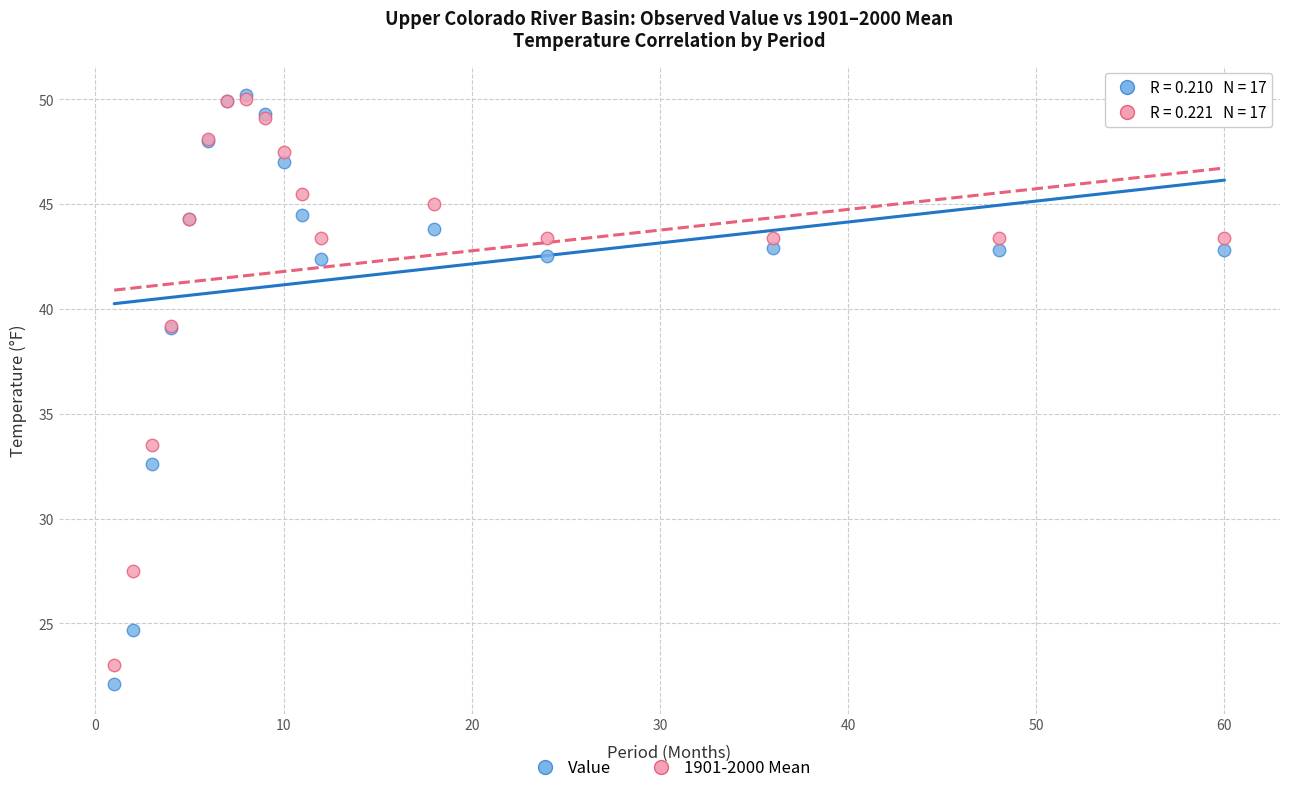

Across all series, what Y value is closest to 36?

33.5